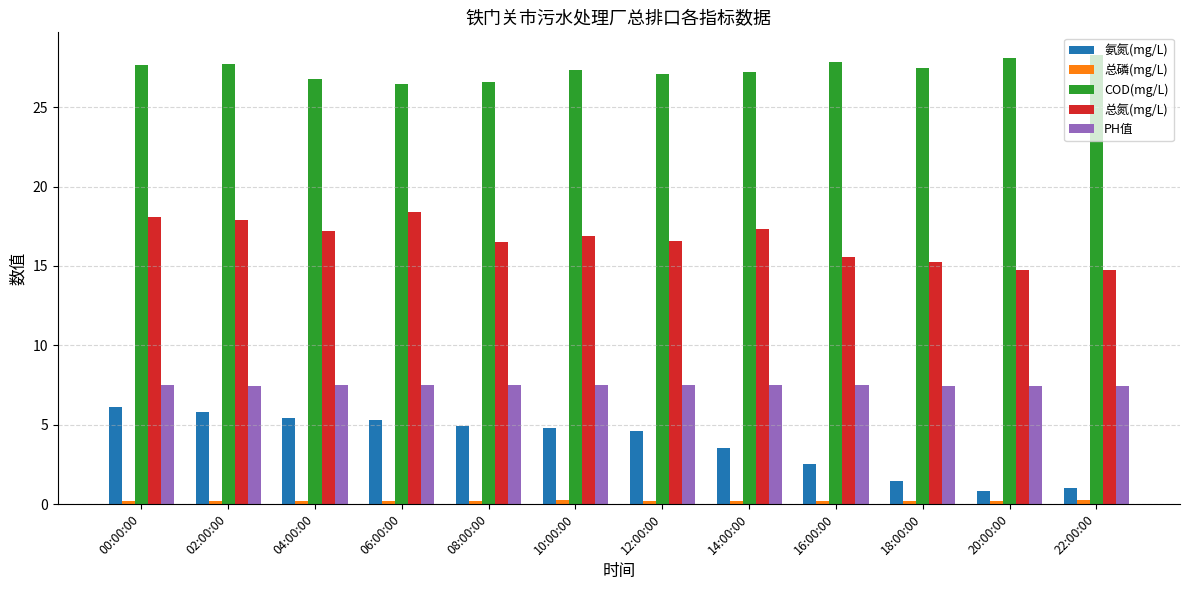

What is the maximum value for COD(mg/L)?

28.3